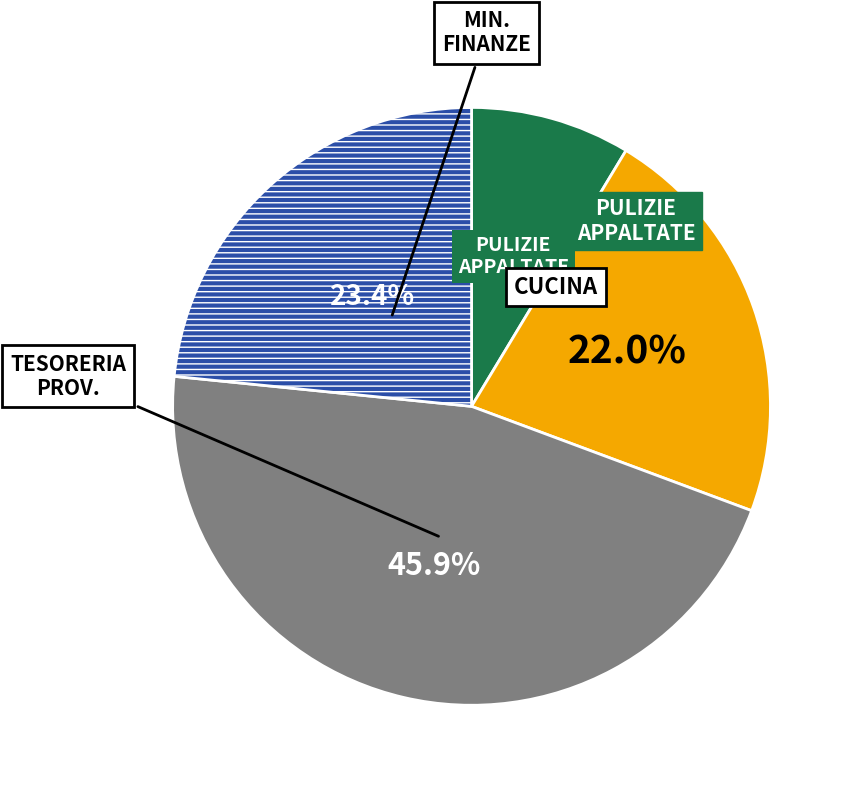

Is there any slice that represents more than half of the pie?

No